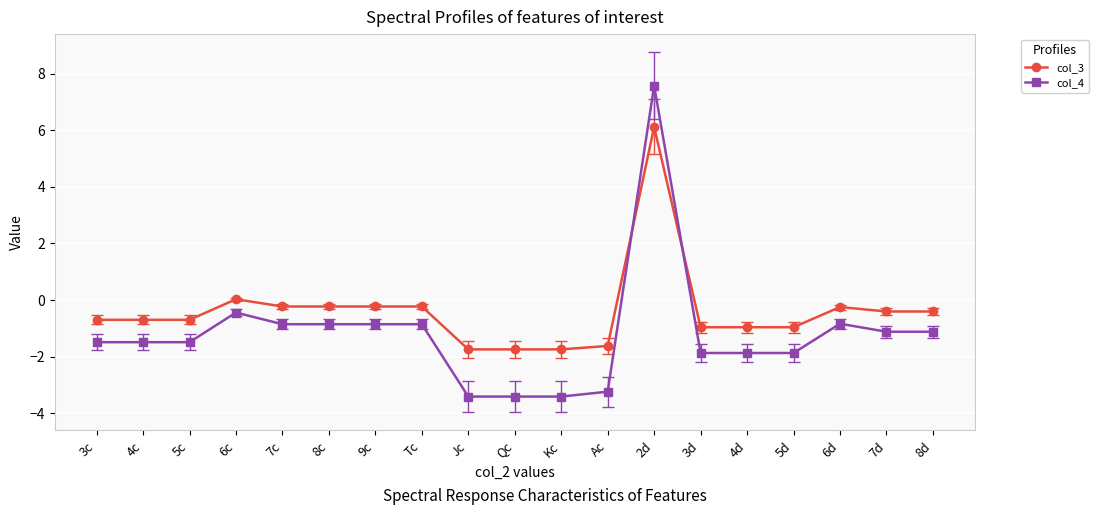

What position from the right is 9c?

13